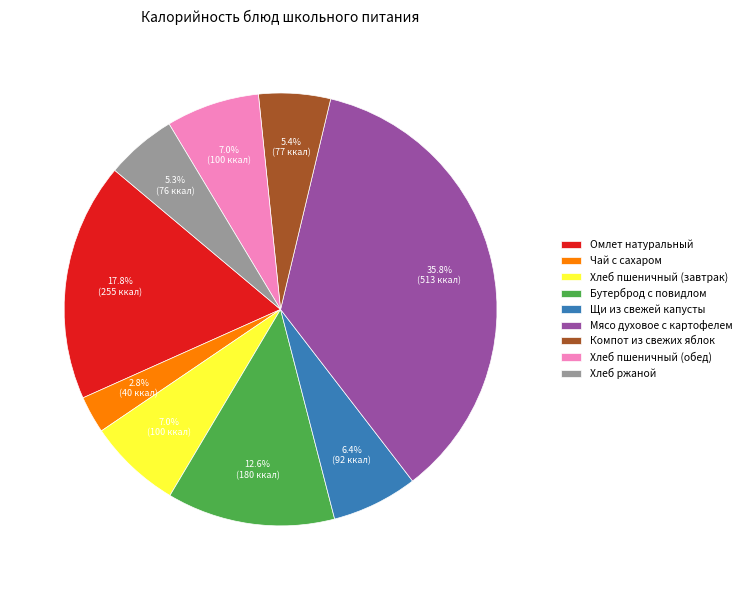

True or false: Щи из свежей капусты accounts for 6% of the total.

True